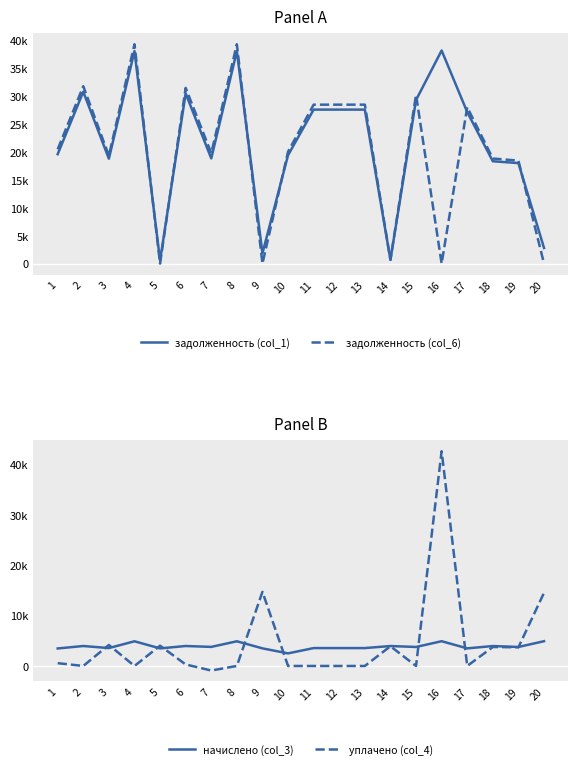

Is the value of задолженность (col_1) at 9 greater than the value of уплачено (col_4) at 8?

Yes